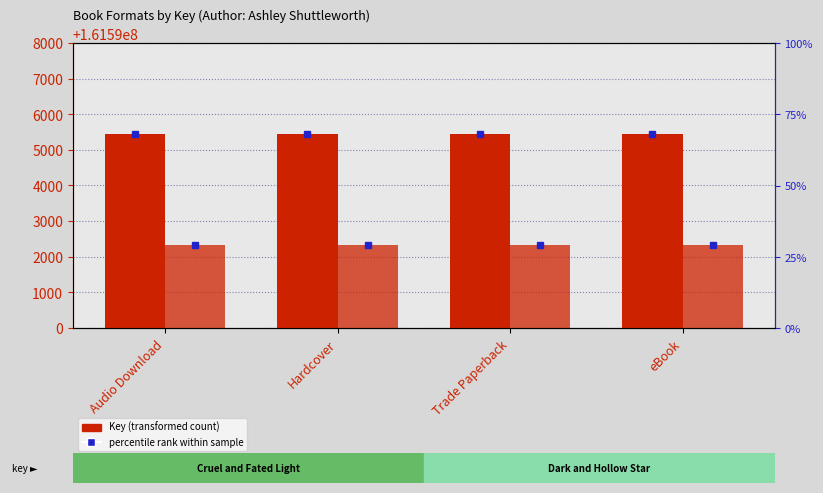

What is the highest value of the Dark and Hollow Star series?

161592327